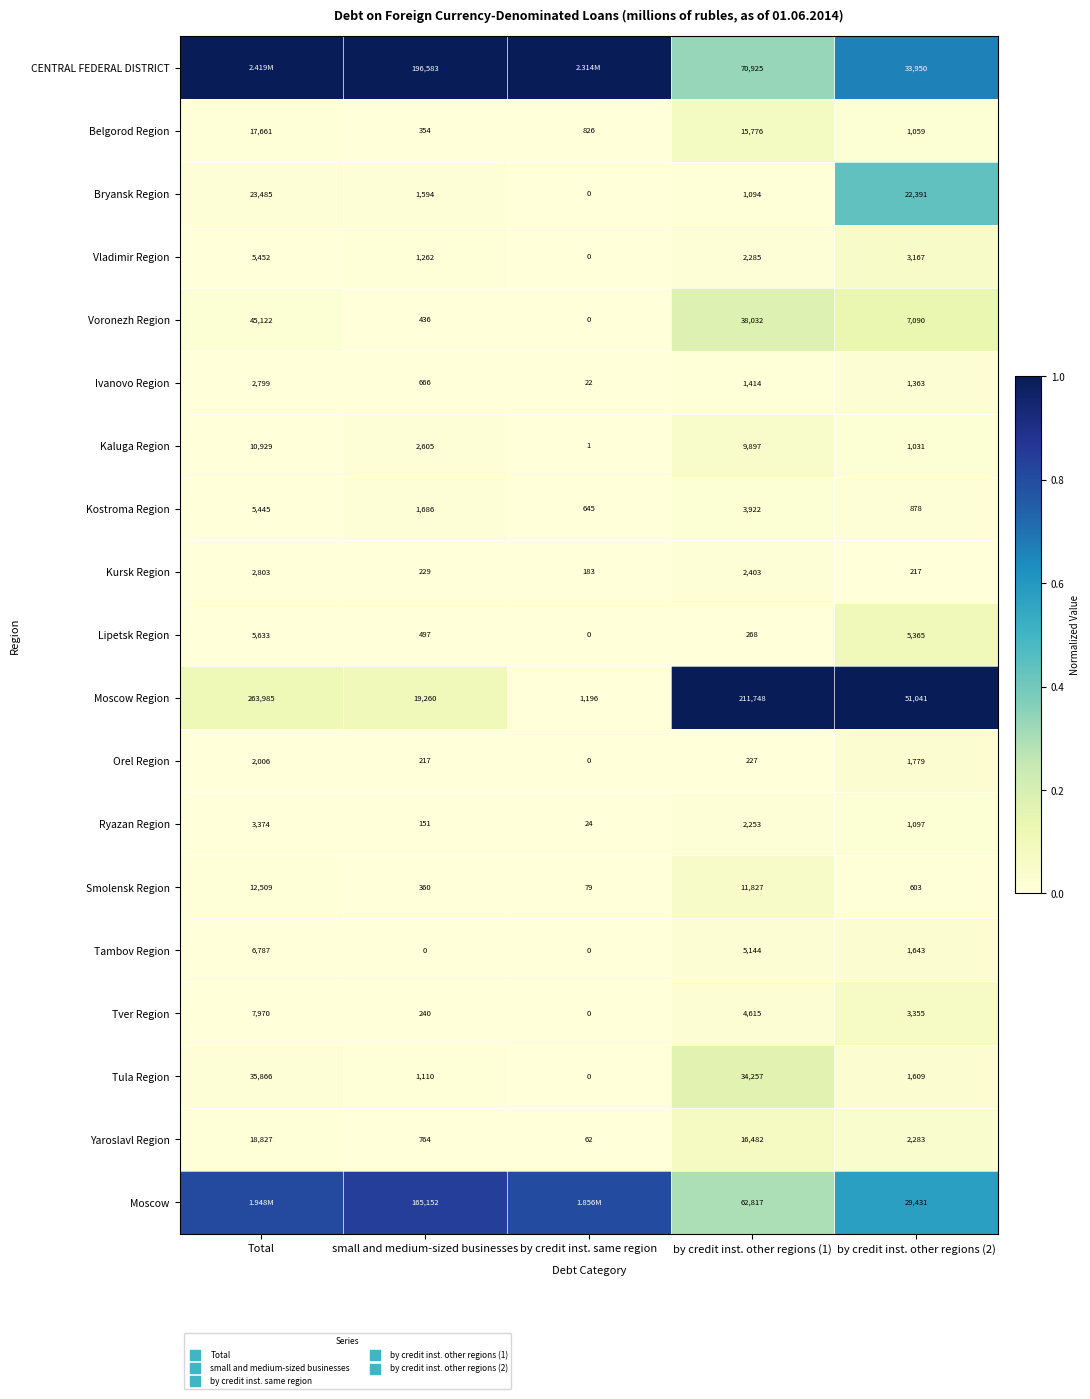

Which category has the lowest value in the Yaroslavl Region series?

by credit inst. same region